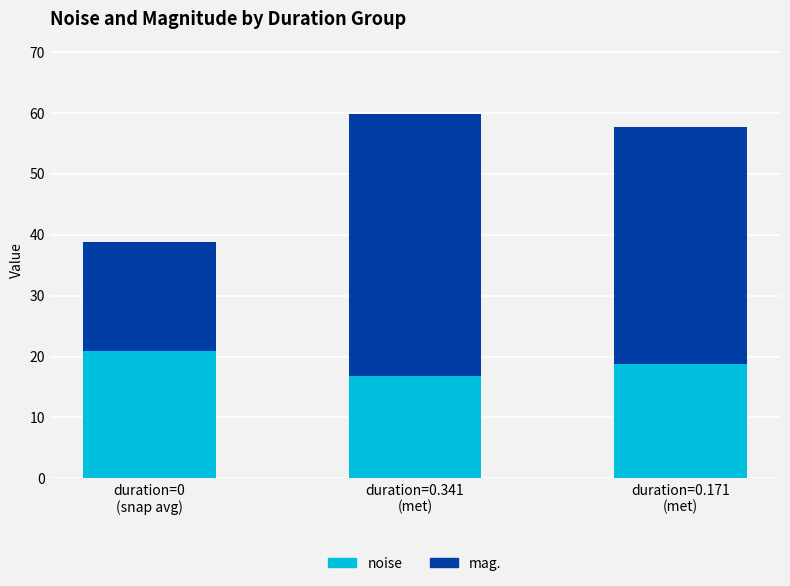

What is the sum of all noise values?

56.3